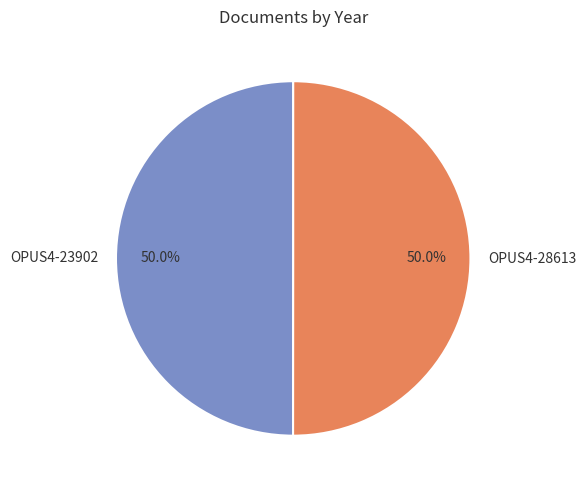

To the nearest percent, what percentage of the pie is OPUS4-28613?

50%